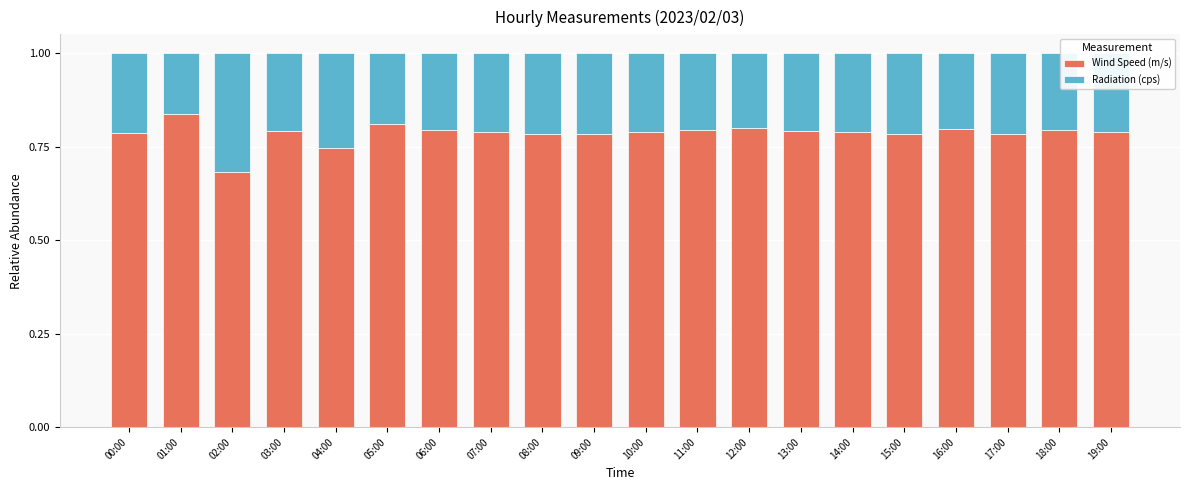

Where is Wind Speed (m/s) nearest to the value 0?

02:00